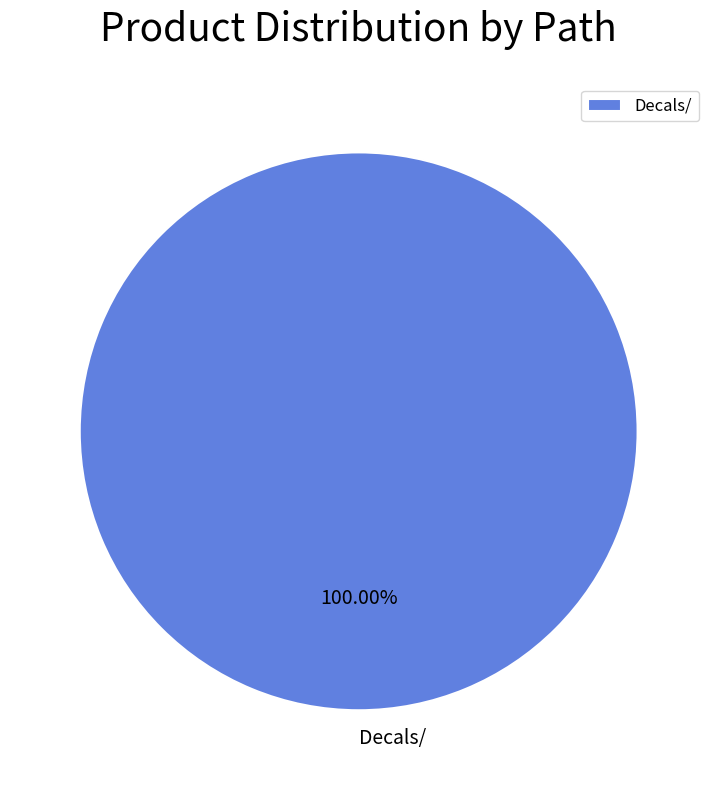

Rank the categories by value from highest to lowest.

Decals/